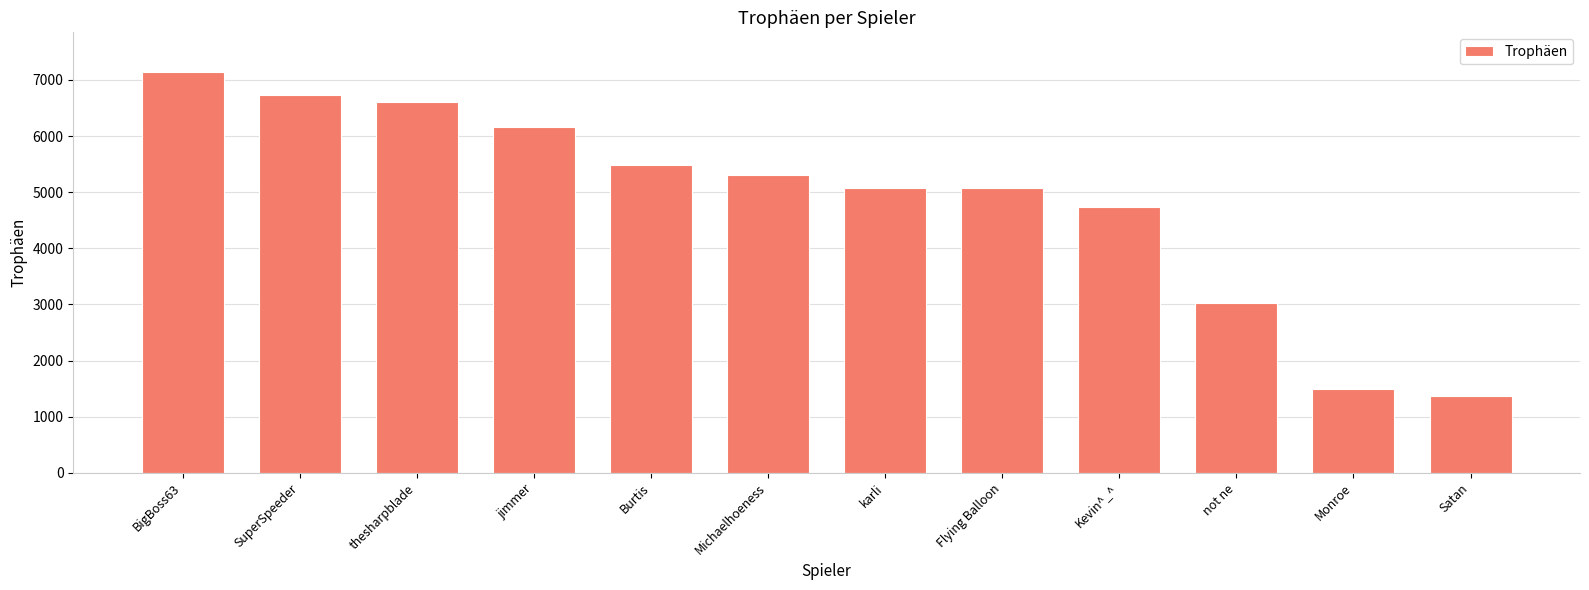

The chart shows a value of 288 at Satan. True or false?

False